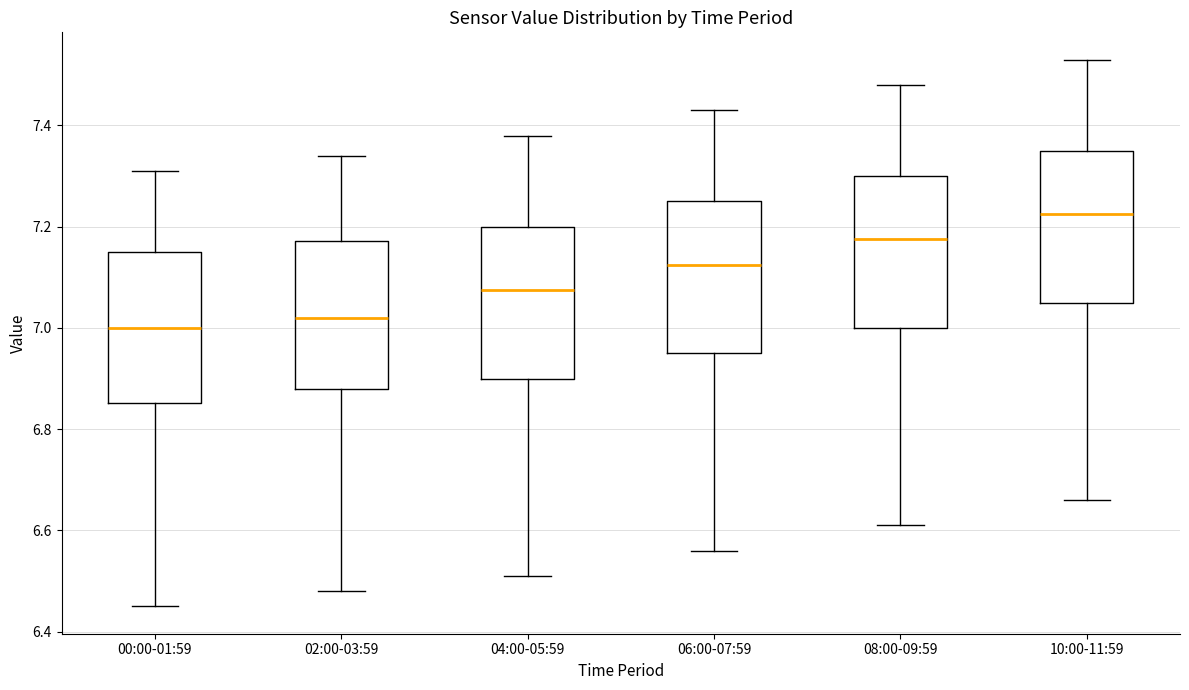

Where is the lower edge of the box for 02:00-03:59 on the y-axis? The values are not printed on the chart, so give them approximately, as read against the axis.

6.88